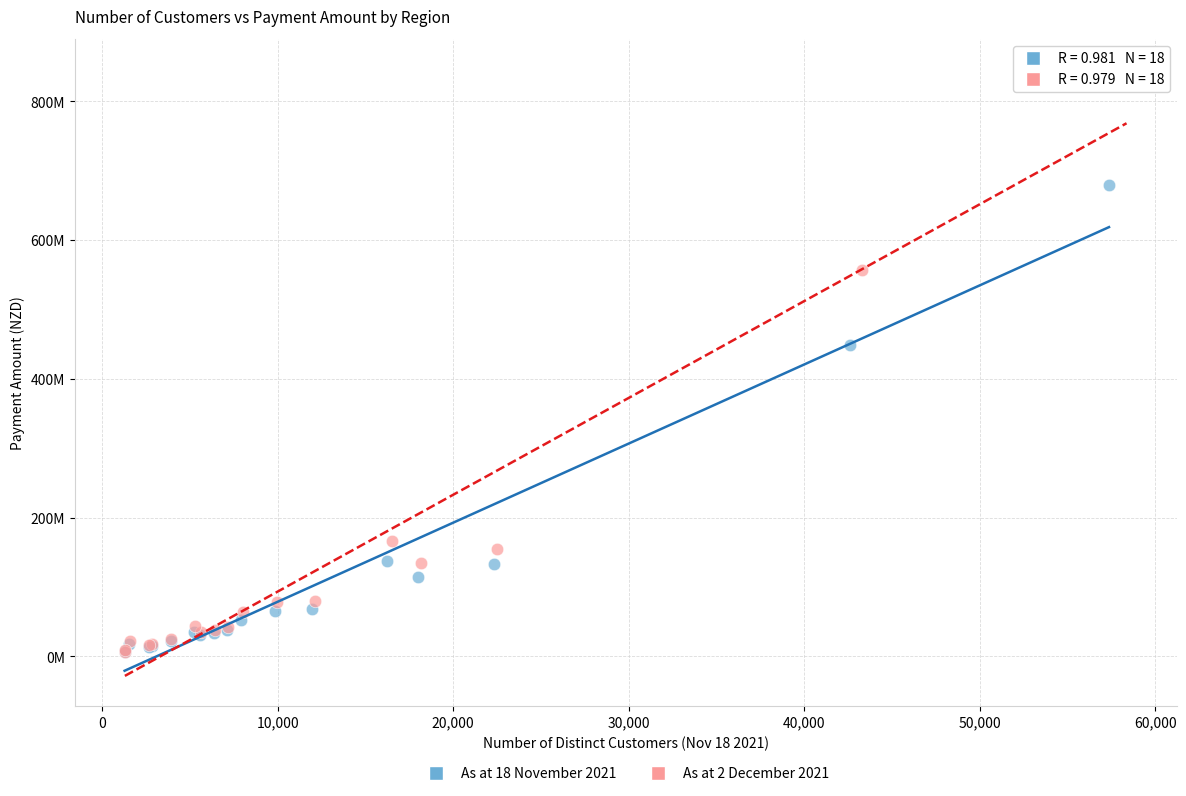

What are all the series names shown in the legend?

As at 18 November 2021, As at 2 December 2021